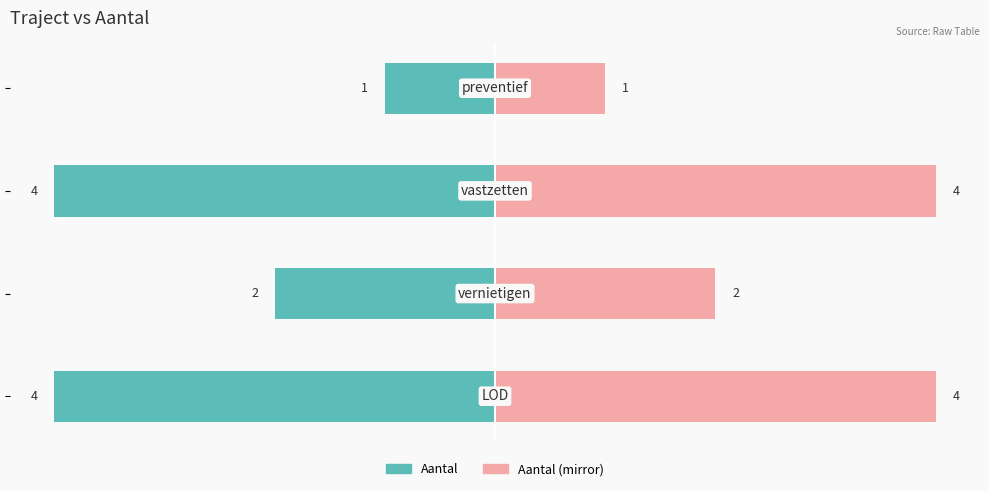

Between −4 and −2, which is larger?

−2